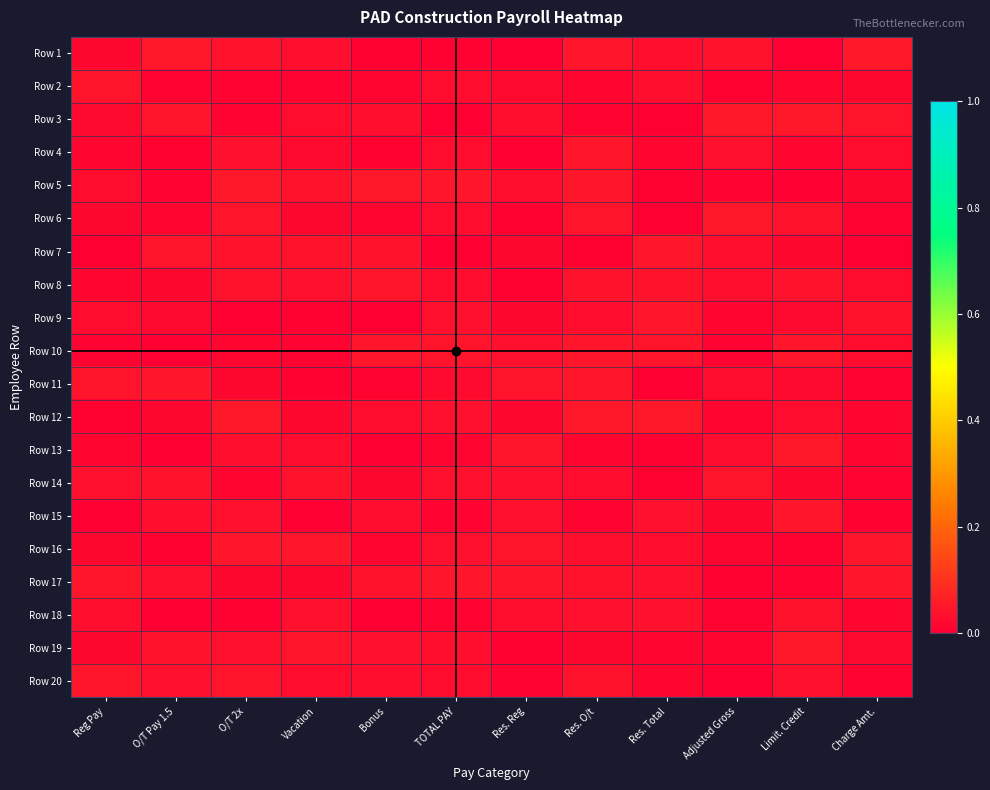

At how many categories does at least one series exceed 0?

12